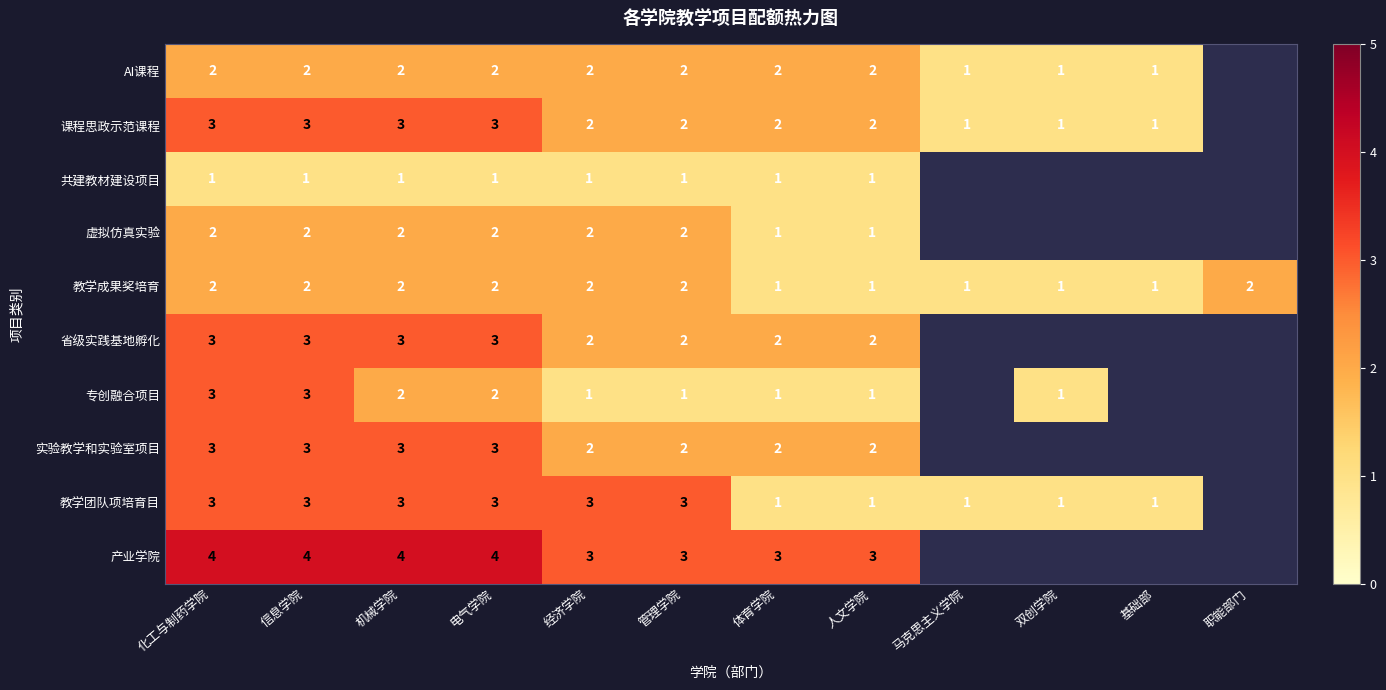

The value of 省级实践基地孵化 at 体育学院 is 1.2. True or false?

False